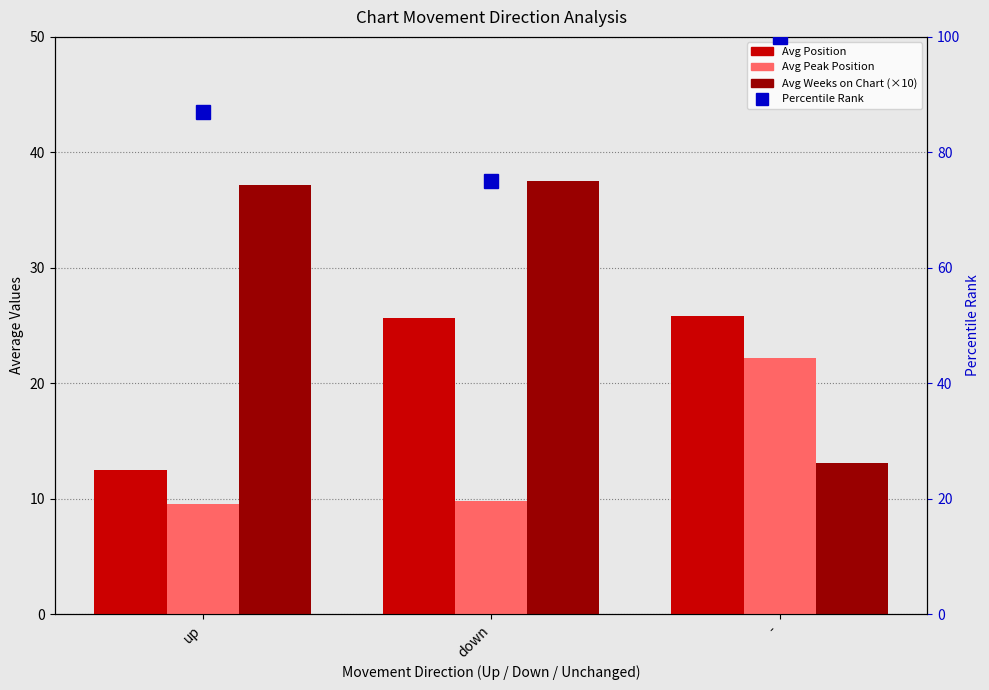

Which has a higher value, down or -?

-